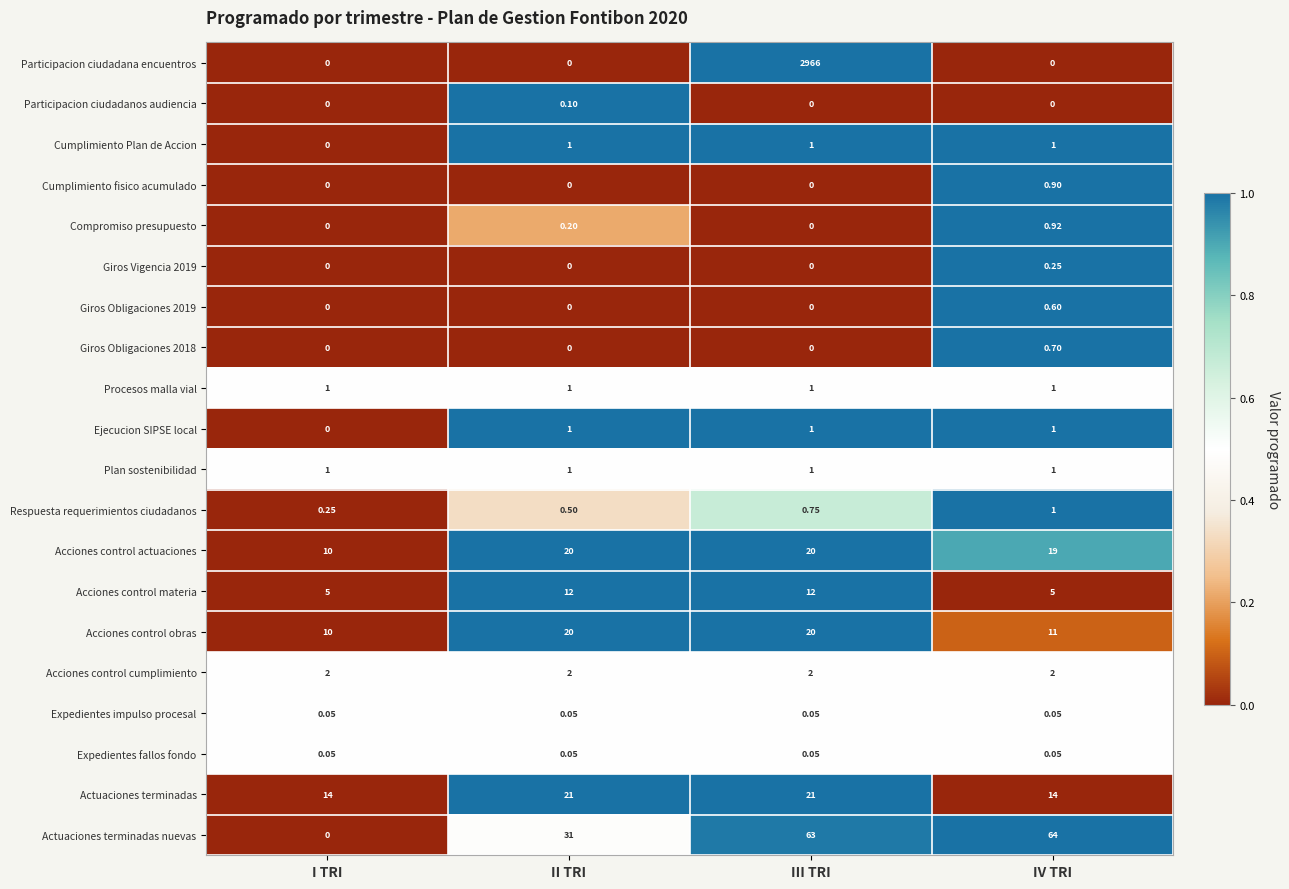

Where is Respuesta requerimientos ciudadanos nearest to the value 0?

I TRI